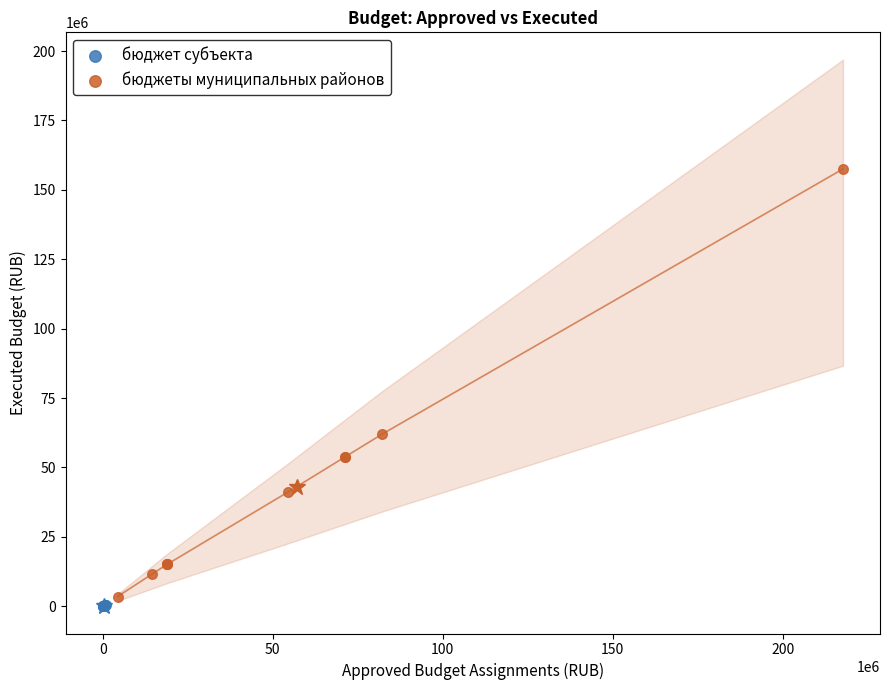

Which series reaches the maximum Y coordinate?

бюджеты муниципальных районов